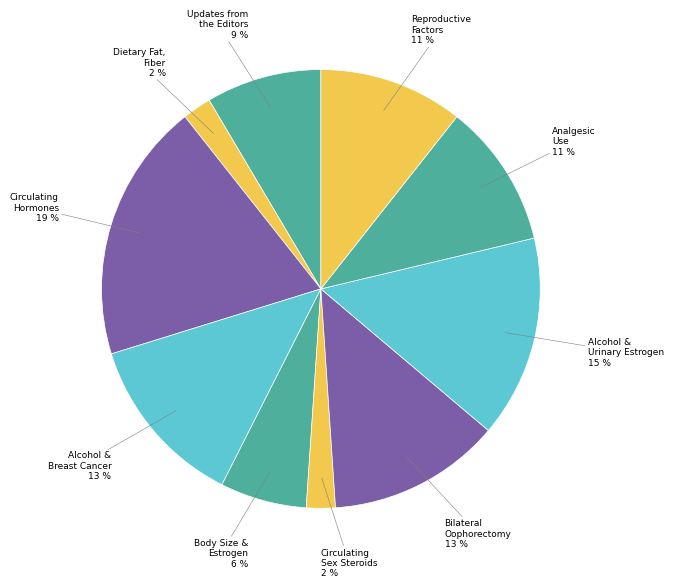

Does any single category account for the majority?

No